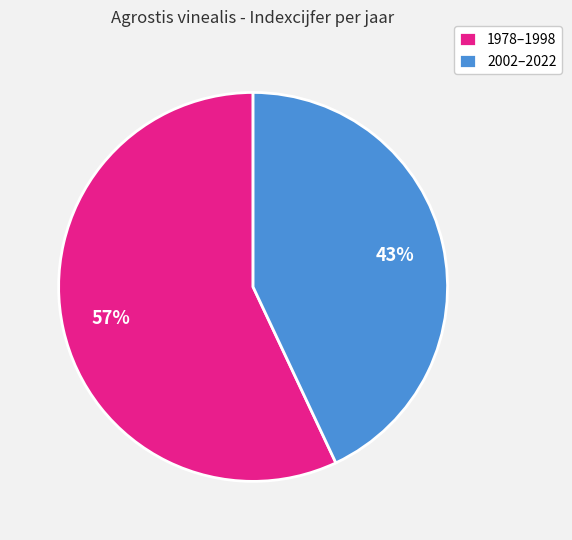

Is there a majority slice in this chart?

Yes